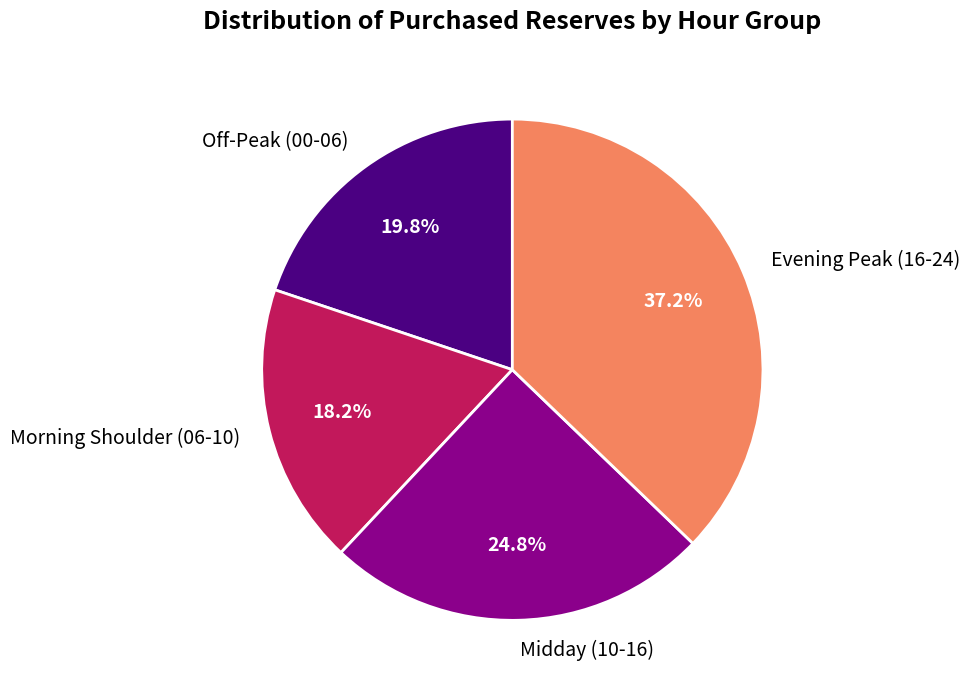

Which category has the smallest portion of the pie?

Morning Shoulder (06-10)